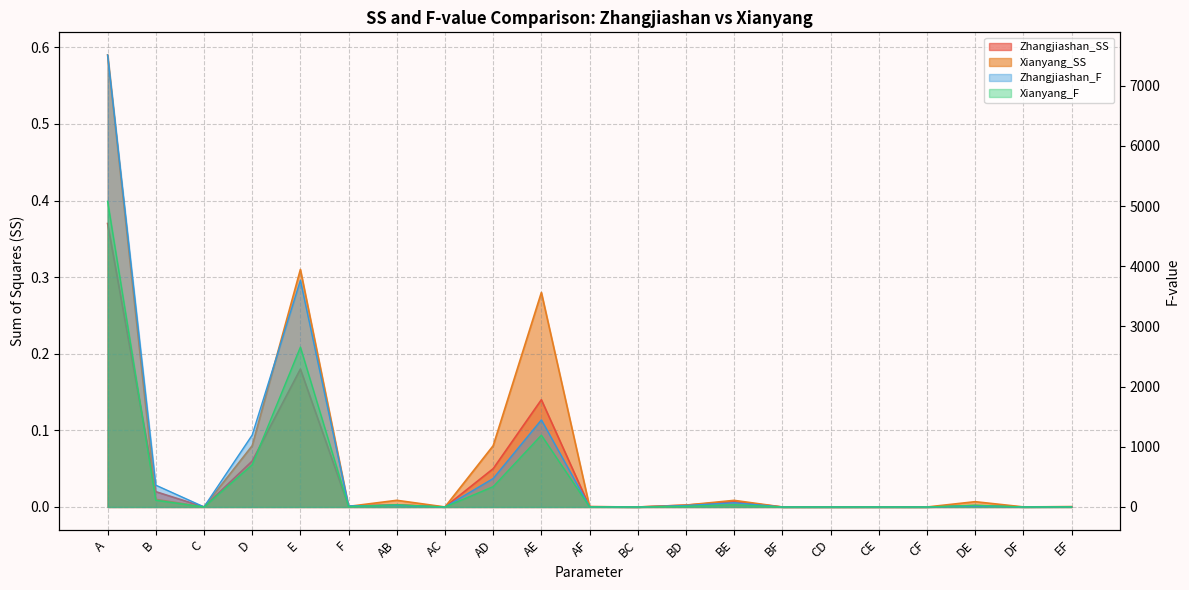

At which category does the chart reach its peak across all series?

A